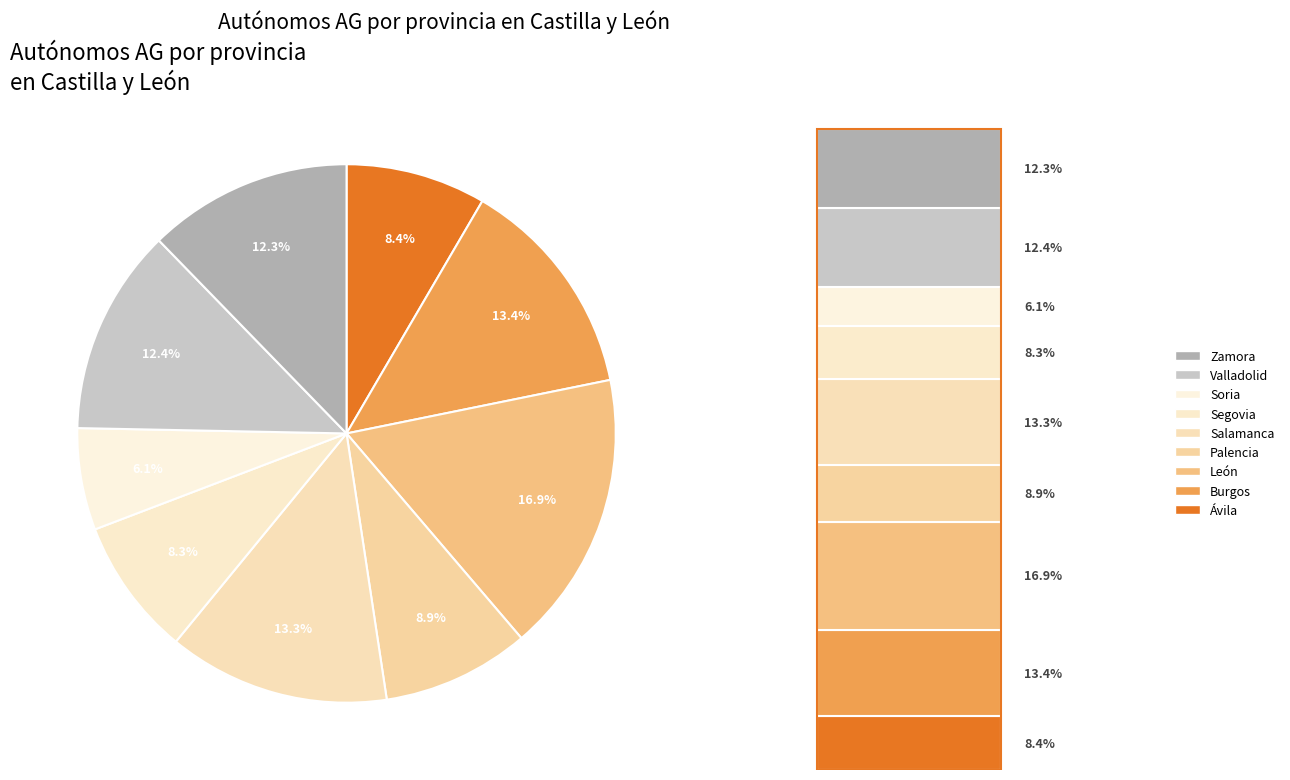

Rank the categories by value from highest to lowest.

León, Burgos, Salamanca, Valladolid, Zamora, Palencia, Ávila, Segovia, Soria